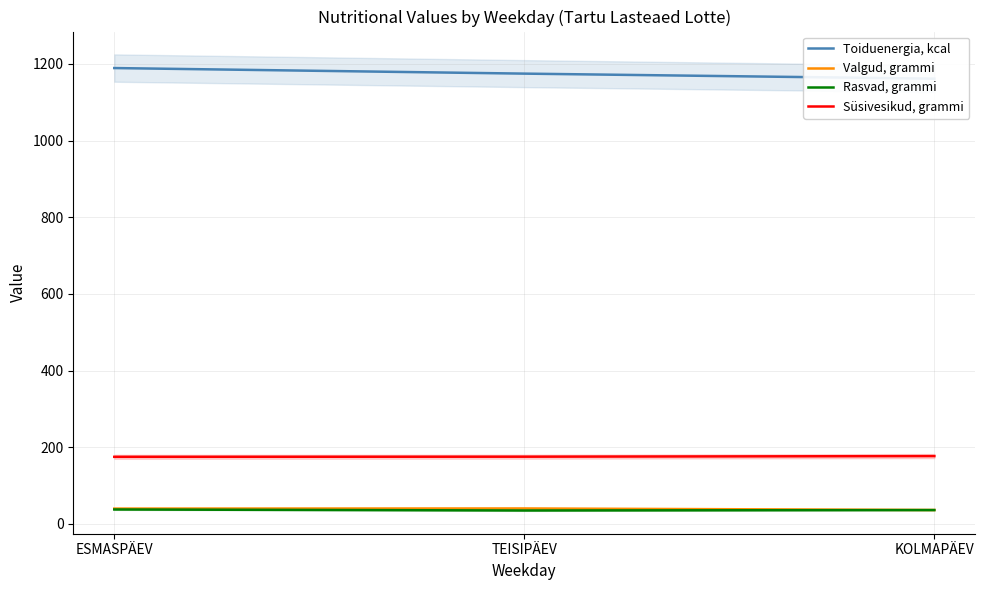

What is the label of the 1st point from the right?

KOLMAPÄEV